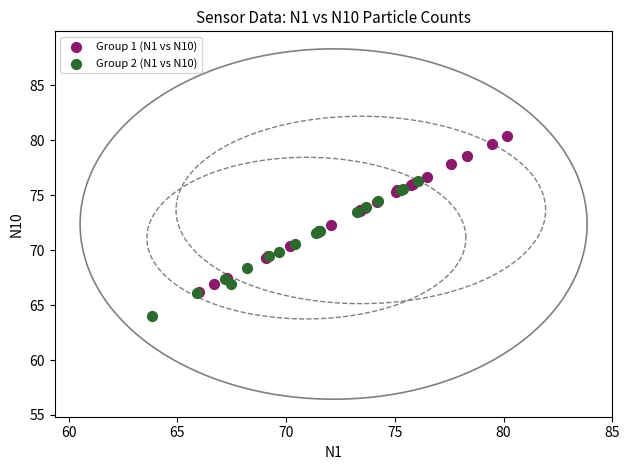

Which series reaches the minimum Y coordinate?

Group 2 (N1 vs N10)